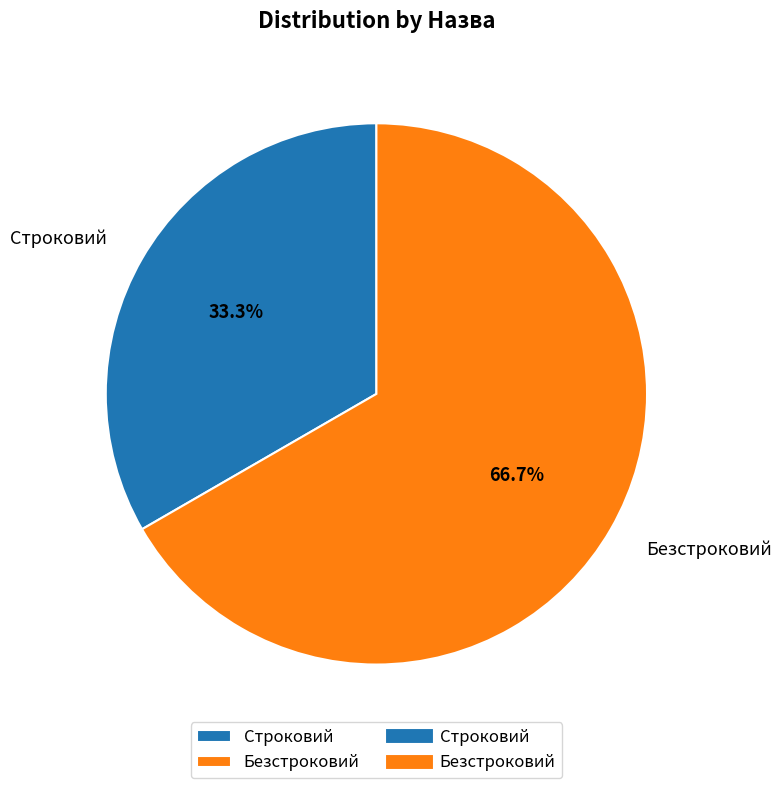

How many segments does this pie chart have?

2